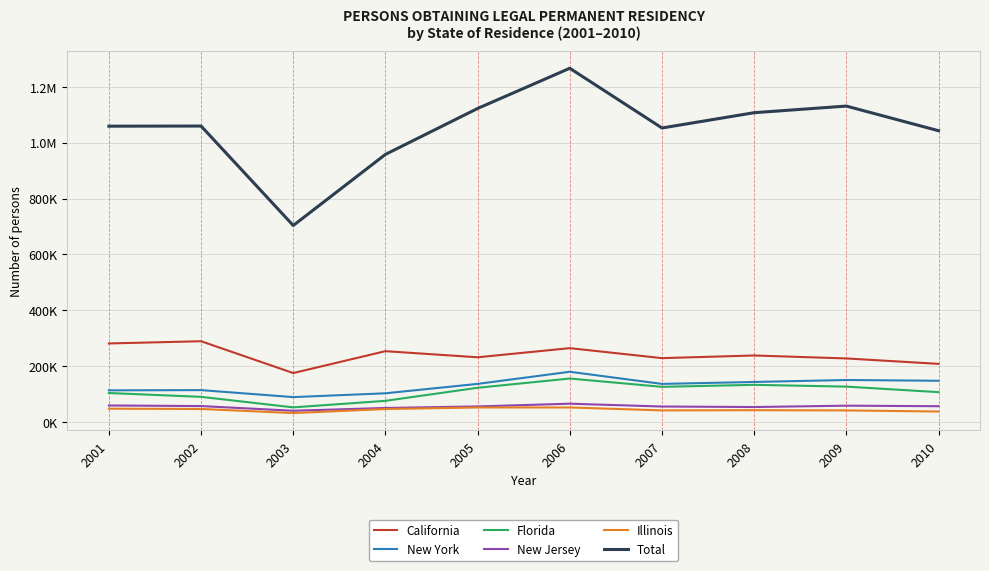

Does the chart display data point markers on the line(s)?

No